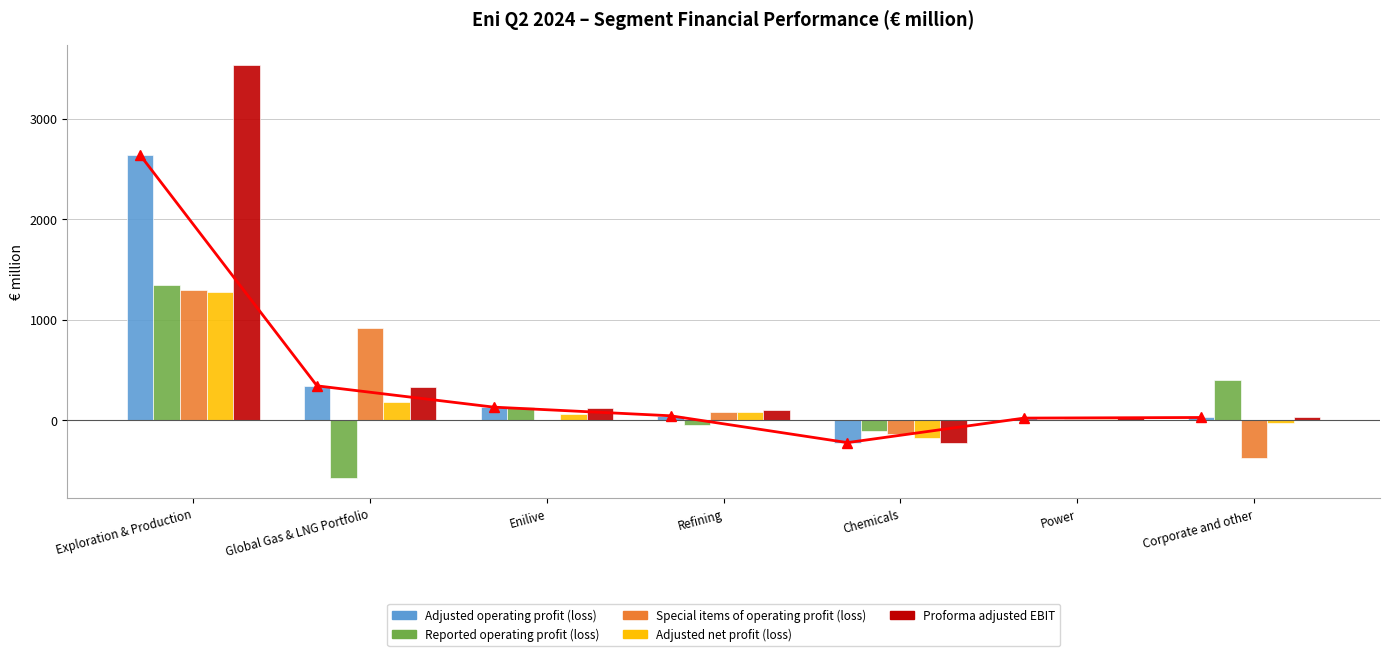

True or false: Special items of operating profit (loss) has a value of 771 at Exploration & Production.

False